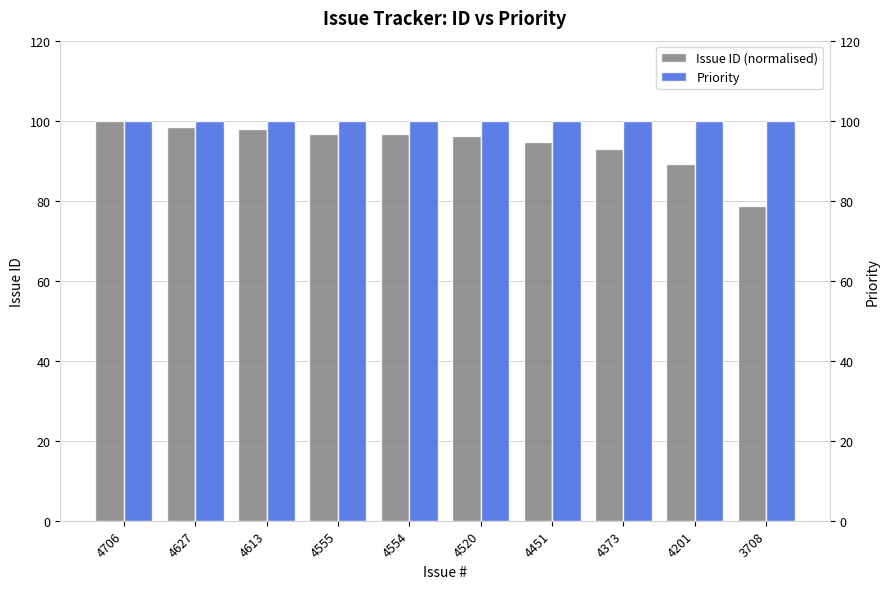

What is the approximate value of Issue ID (normalised) at 4373?

92.9